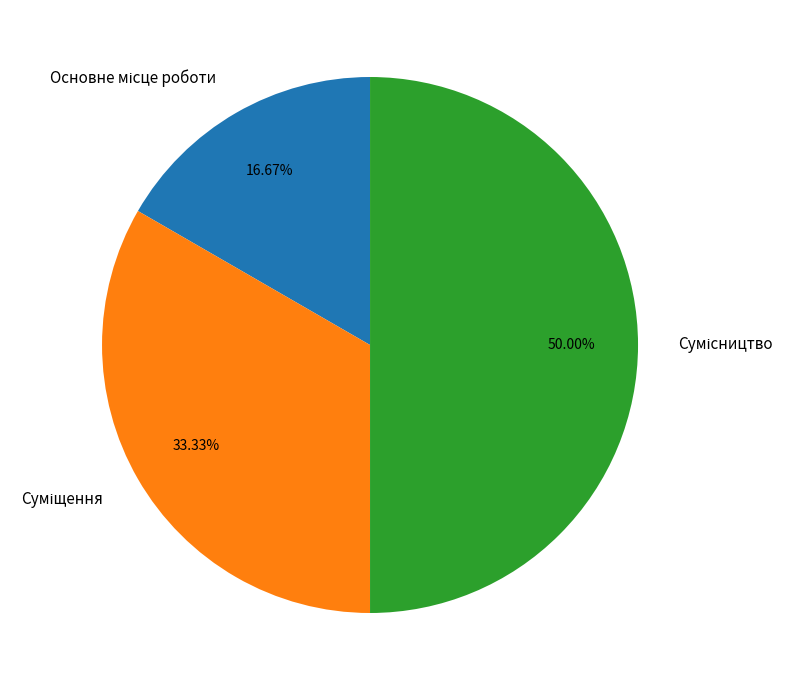

Is the sum of Основне місце роботи and Сумісництво greater than half?

Yes